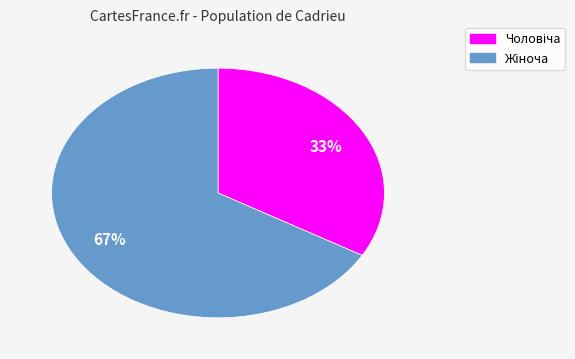

Is there any slice that represents more than half of the pie?

Yes